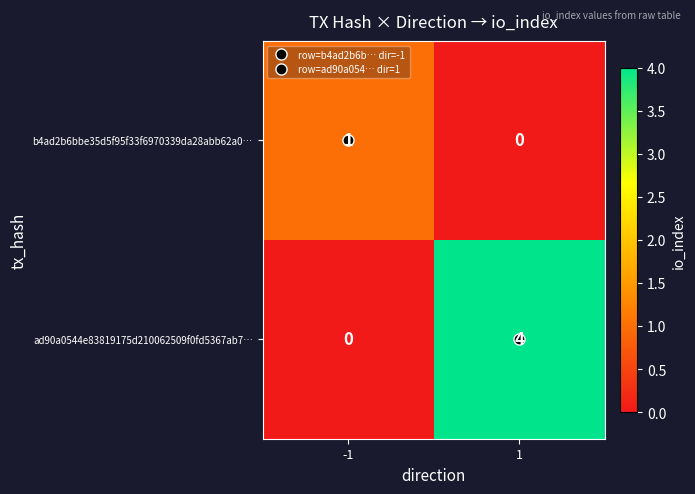

What is the difference between the ad90a0544e83819175d210062509f0fd5367ab7… values at 1 and -1?

4